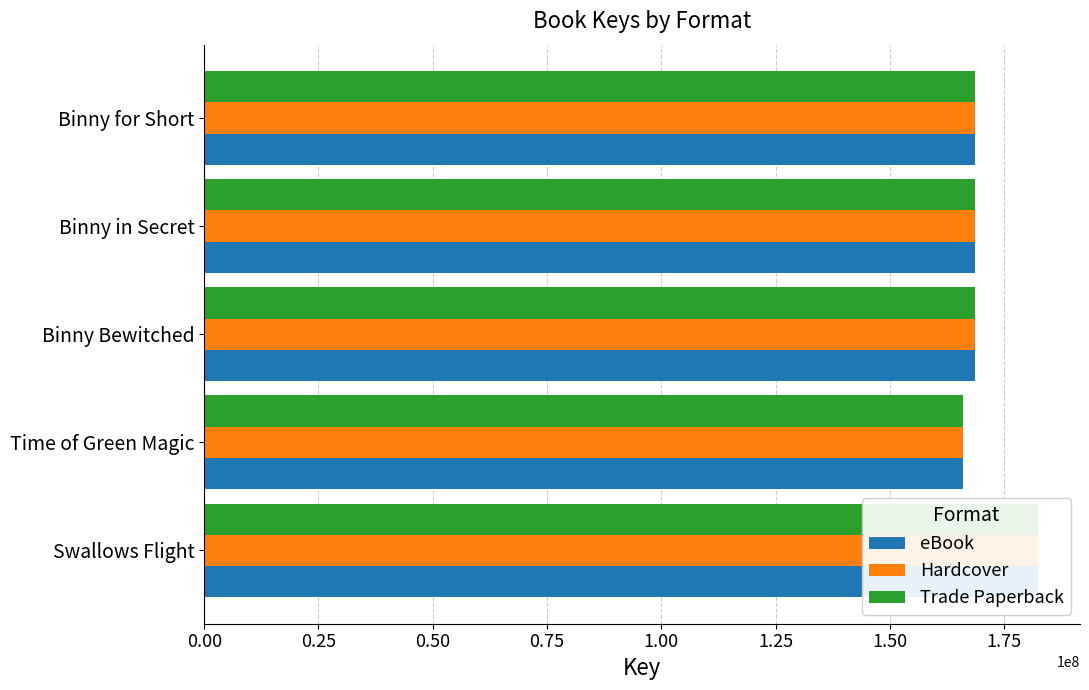

What position from the right is 0.50?

3